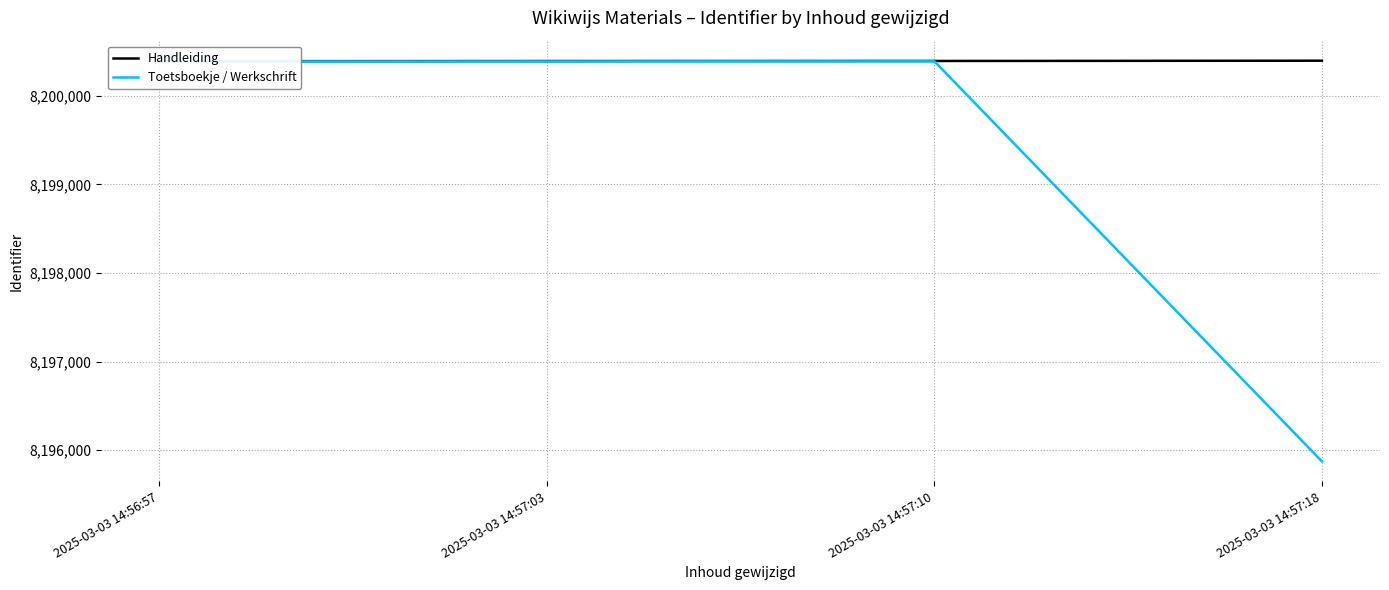

Which series has the largest range (max minus min)?

Toetsboekje / Werkschrift